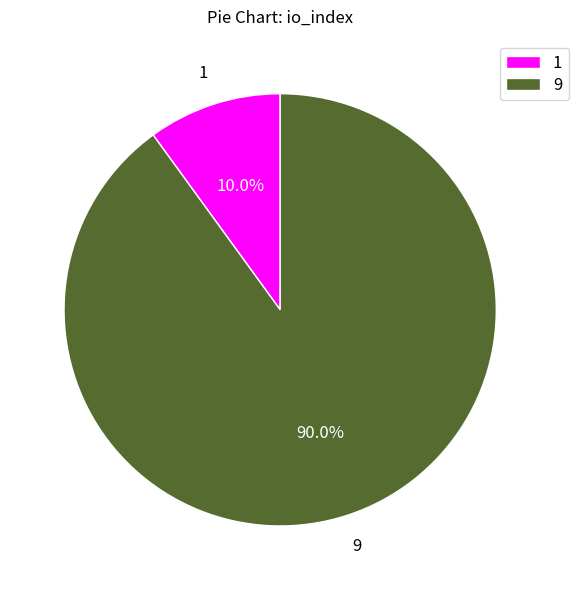

What is the ratio of the value at 9 to the value at 1?

9.0